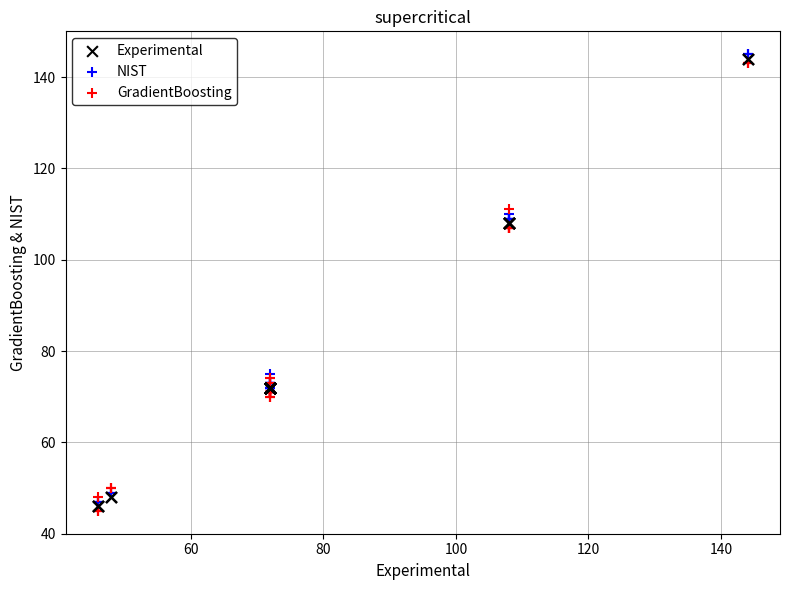

What are all the series names shown in the legend?

Experimental, NIST, GradientBoosting